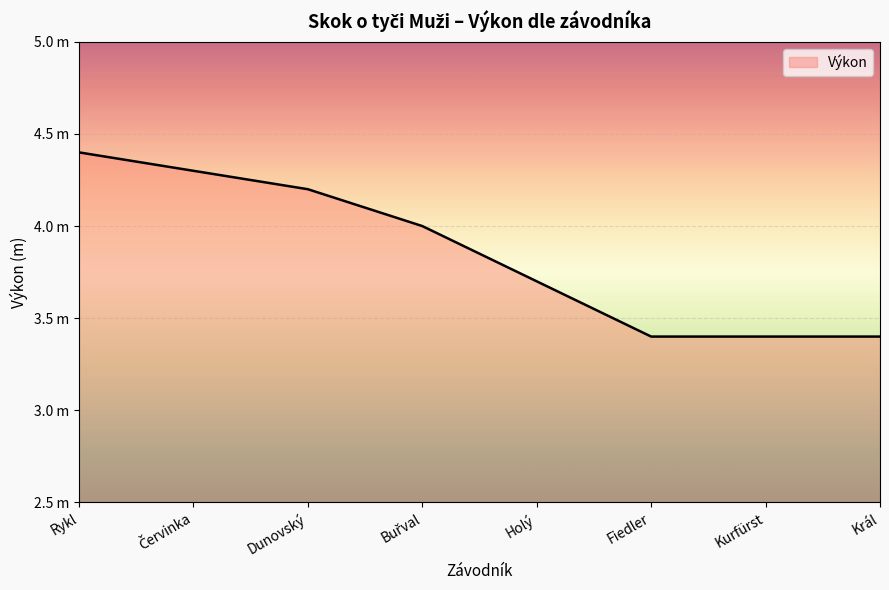

Does the chart have visible grid lines?

Yes